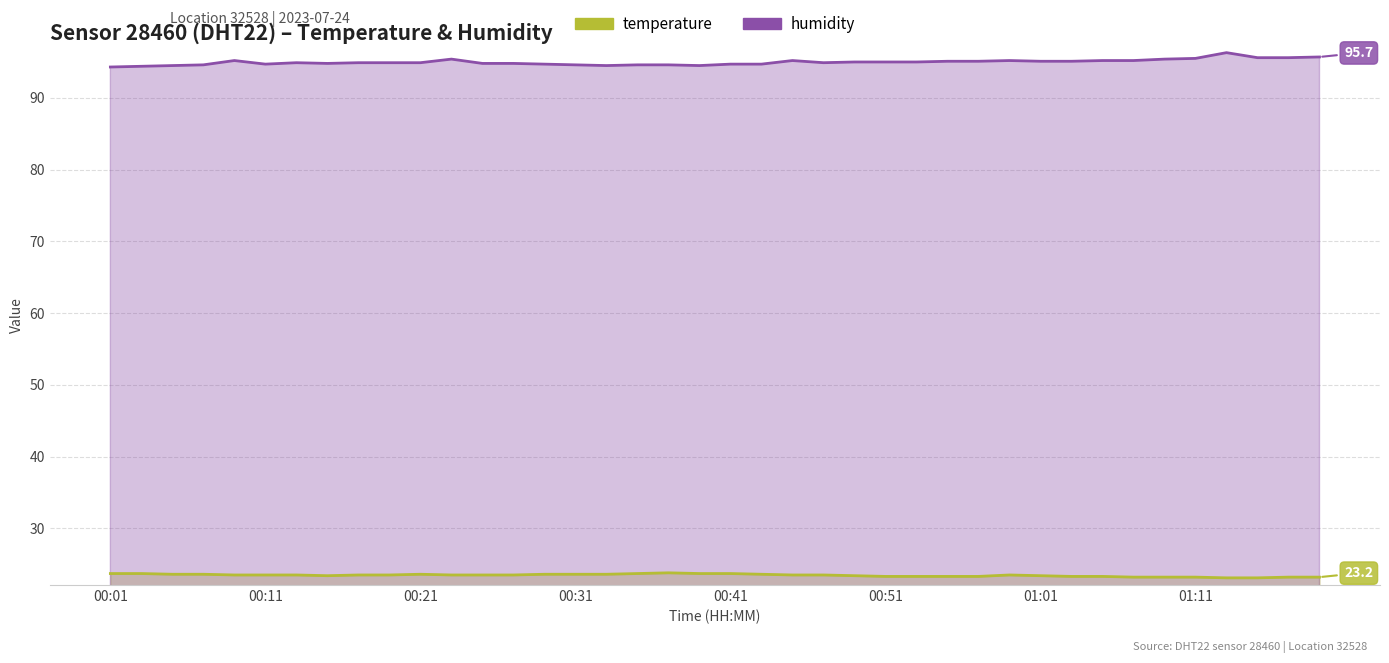

True or false: humidity and temperature cross at least once.

False